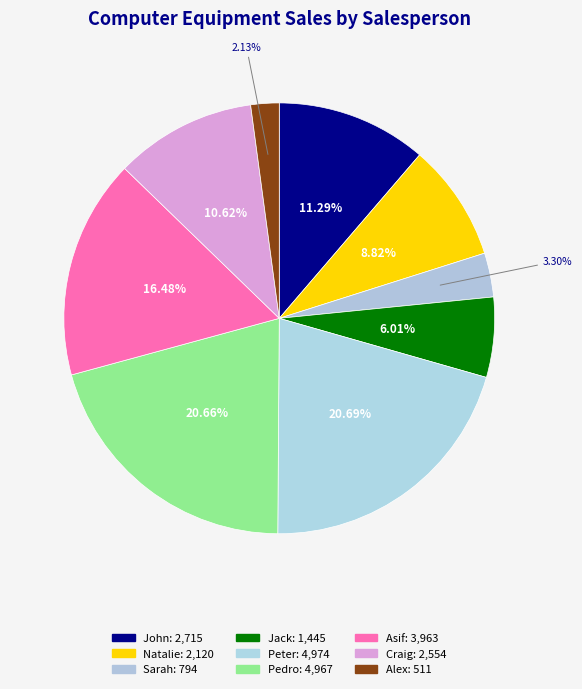

To the nearest percent, what is the difference between the largest and smallest slice percentages?

19%